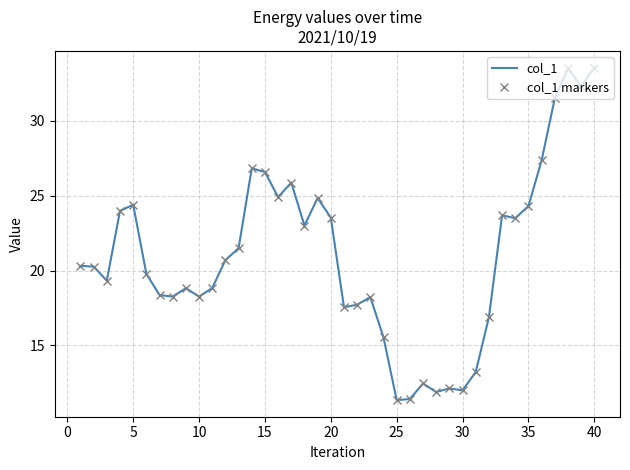

How many interior local peaks does the col_1 markers series have?

10